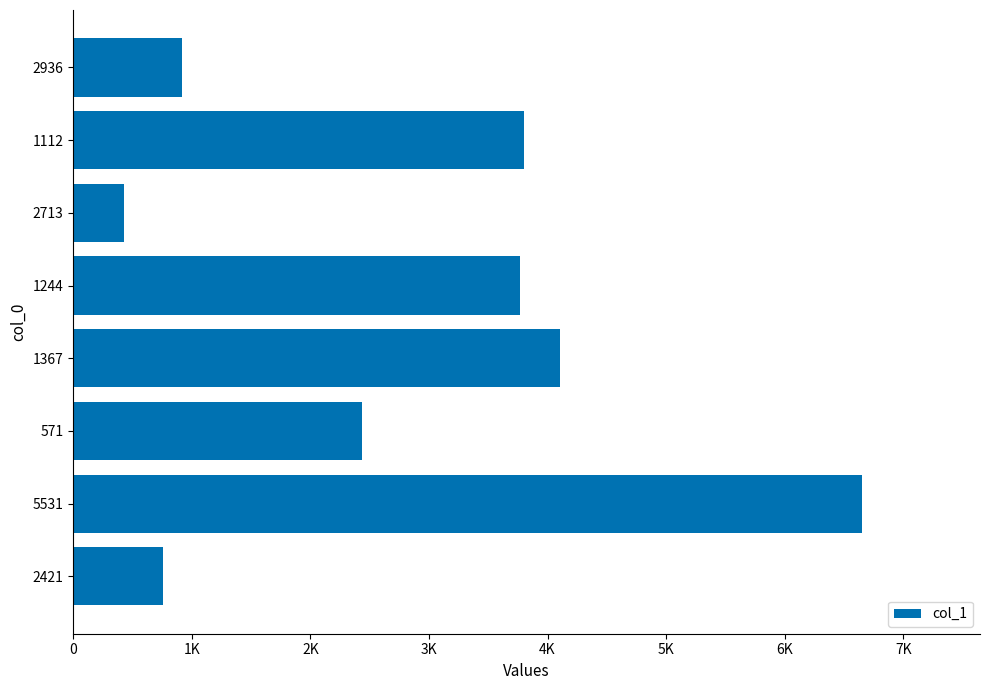

What is the maximum value shown in the chart?

6650